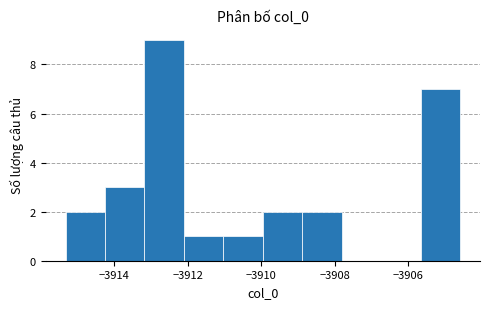

How tall is the bar that spans -3910.0 to -3908.8 on the x-axis? Neither the bar edges nor the heights are printed on the chart, so give them approximately, as read against the axes.

2